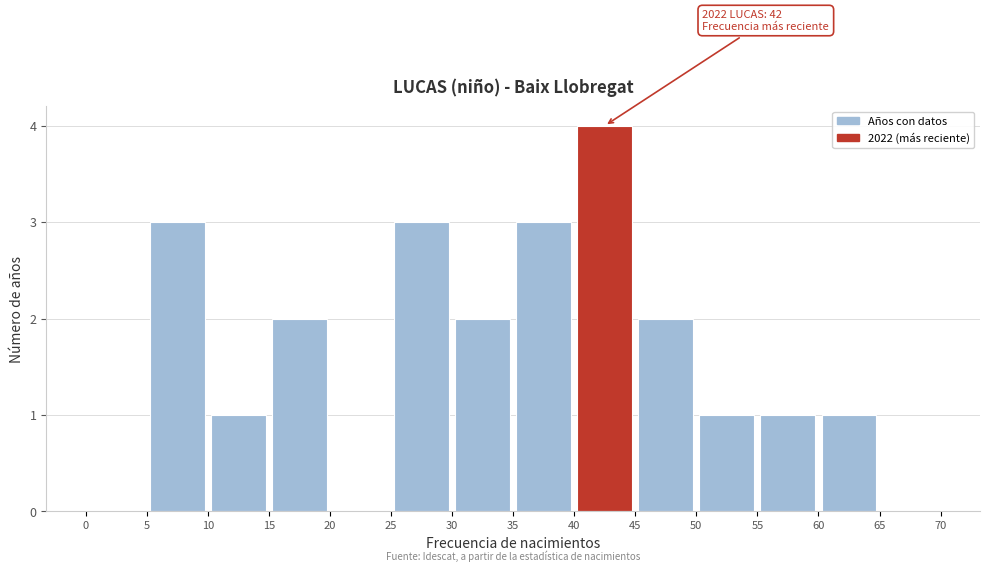

Over which range of the x-axis is the bar tallest?

40 to 45